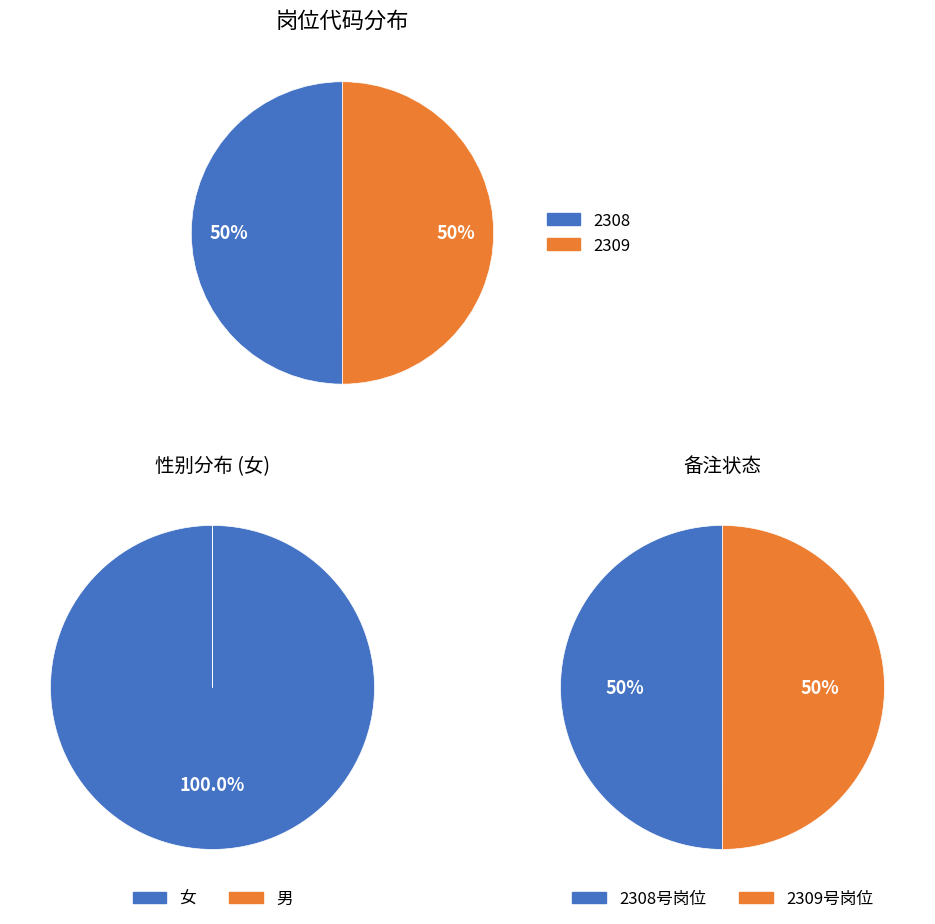

Which category accounts for the majority?

2309